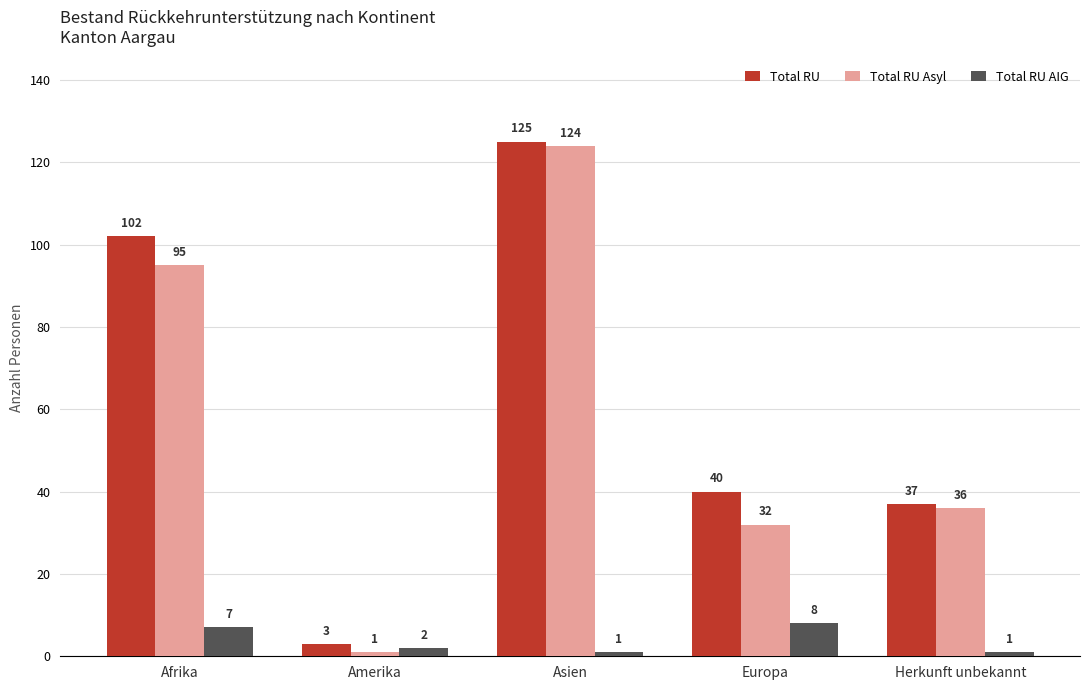

Reading left to right, list all the values displayed in this chart.

Total RU: Afrika=102	Amerika=3	Asien=125	Europa=40	Herkunft unbekannt=37
Total RU Asyl: Afrika=95	Amerika=1	Asien=124	Europa=32	Herkunft unbekannt=36
Total RU AIG: Afrika=7	Amerika=2	Asien=1	Europa=8	Herkunft unbekannt=1